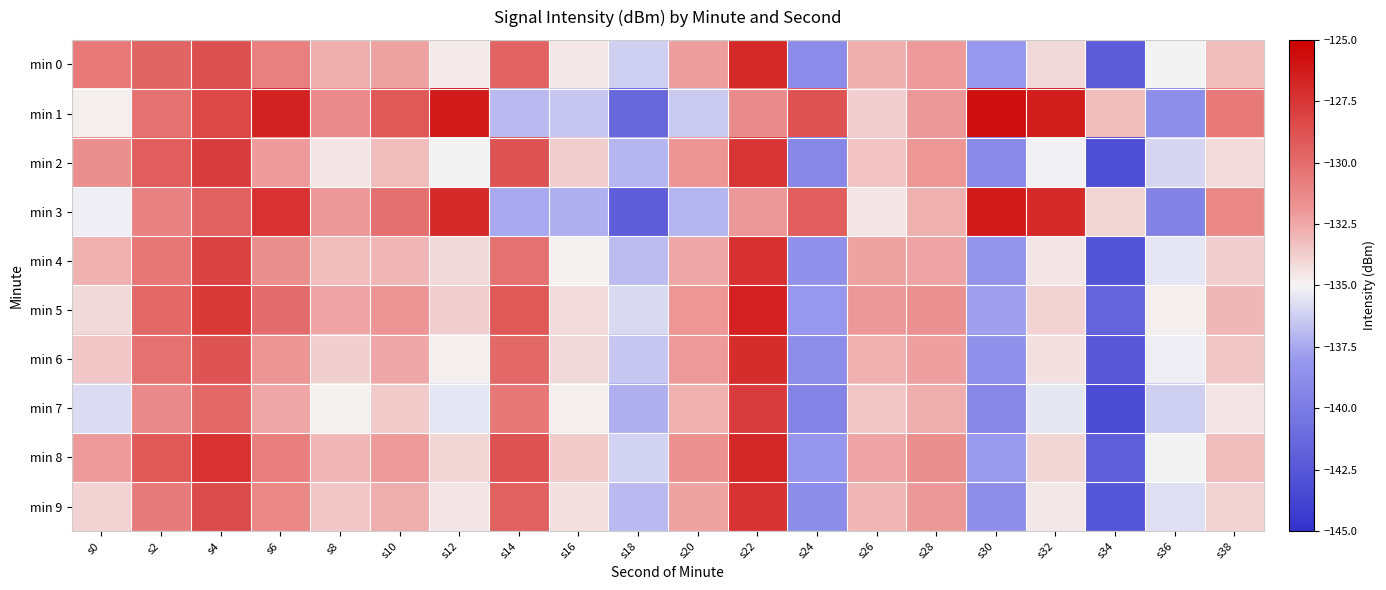

Reading right to left, transcribe all the data shown in this chart.

min 0: s38=-133.2	s36=-135.0	s34=-142.2	s32=-134.1	s30=-138.1	s28=-132.1	s26=-132.7	s24=-138.9	s22=-126.9	s20=-132.2	s18=-136.2	s16=-134.6	s14=-129.6	s12=-134.6	s10=-132.3	s8=-132.7	s6=-130.9	s4=-128.7	s2=-129.6	s0=-130.6
min 1: s38=-130.6	s36=-138.8	s34=-133.2	s32=-126.4	s30=-125.7	s28=-132.0	s26=-133.7	s24=-128.8	s22=-131.5	s20=-136.4	s18=-141.3	s16=-136.5	s14=-136.9	s12=-126.3	s10=-129.1	s8=-131.4	s6=-126.6	s4=-128.3	s2=-130.2	s0=-134.8
min 2: s38=-134.2	s36=-136.0	s34=-143.0	s32=-135.1	s30=-139.0	s28=-131.9	s26=-133.4	s24=-139.2	s22=-127.5	s20=-131.8	s18=-137.1	s16=-133.7	s14=-128.9	s12=-135.0	s10=-133.2	s8=-134.5	s6=-132.1	s4=-127.8	s2=-129.3	s0=-131.5
min 3: s38=-131.2	s36=-139.5	s34=-134.0	s32=-127.0	s30=-126.3	s28=-132.8	s26=-134.5	s24=-129.3	s22=-132.0	s20=-137.1	s18=-142.0	s16=-137.2	s14=-137.5	s12=-127.0	s10=-130.1	s8=-132.0	s6=-127.3	s4=-129.5	s2=-131.0	s0=-135.2
min 4: s38=-133.8	s36=-135.5	s34=-142.8	s32=-134.5	s30=-138.3	s28=-132.4	s26=-132.3	s24=-138.5	s22=-127.2	s20=-132.5	s18=-136.8	s16=-134.9	s14=-130.2	s12=-134.1	s10=-132.9	s8=-133.2	s6=-131.5	s4=-128.1	s2=-130.5	s0=-132.8
min 5: s38=-133.0	s36=-134.8	s34=-141.6	s32=-133.9	s30=-137.8	s28=-131.7	s26=-132.0	s24=-138.1	s22=-126.5	s20=-131.9	s18=-135.9	s16=-134.2	s14=-129.1	s12=-133.7	s10=-131.8	s8=-132.4	s6=-130.0	s4=-127.6	s2=-129.8	s0=-134.1
min 6: s38=-133.5	s36=-135.2	s34=-142.5	s32=-134.3	s30=-138.5	s28=-132.2	s26=-132.8	s24=-138.7	s22=-127.1	s20=-132.1	s18=-136.5	s16=-134.1	s14=-129.8	s12=-134.8	s10=-132.5	s8=-133.8	s6=-131.8	s4=-128.9	s2=-130.2	s0=-133.5
min 7: s38=-134.5	s36=-136.2	s34=-143.3	s32=-135.4	s30=-139.2	s28=-132.7	s26=-133.5	s24=-139.4	s22=-127.8	s20=-132.8	s18=-137.2	s16=-134.8	s14=-130.5	s12=-135.5	s10=-133.6	s8=-134.9	s6=-132.5	s4=-129.8	s2=-131.3	s0=-135.8
min 8: s38=-133.2	s36=-135.0	s34=-141.9	s32=-134.0	s30=-137.9	s28=-131.5	s26=-132.4	s24=-138.2	s22=-126.8	s20=-131.6	s18=-136.1	s16=-133.6	s14=-128.8	s12=-134.0	s10=-132.1	s8=-132.9	s6=-130.8	s4=-127.3	s2=-129.1	s0=-132.1
min 9: s38=-133.9	s36=-135.7	s34=-142.6	s32=-134.6	s30=-138.6	s28=-132.0	s26=-132.9	s24=-138.9	s22=-127.4	s20=-132.3	s18=-136.9	s16=-134.3	s14=-129.4	s12=-134.5	s10=-132.7	s8=-133.5	s6=-131.2	s4=-128.5	s2=-130.7	s0=-133.9